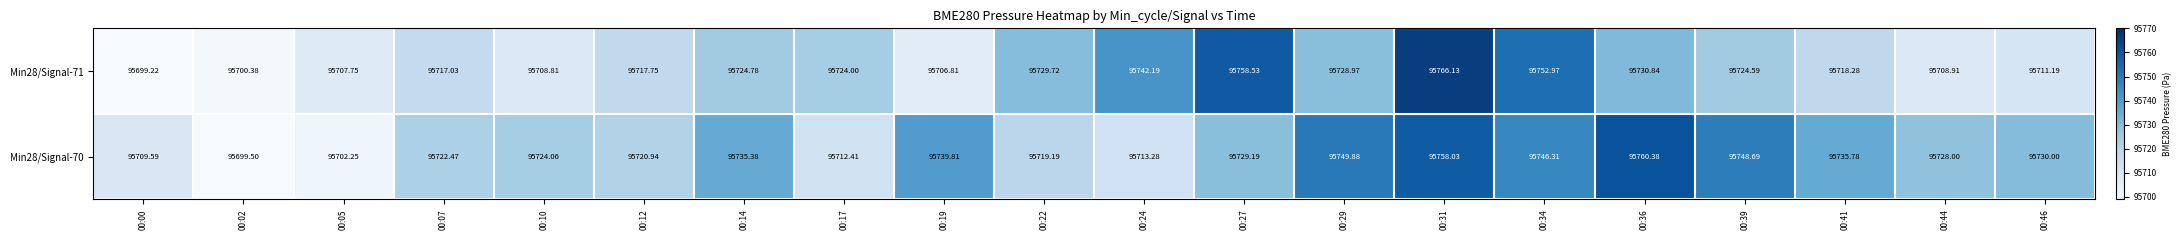

Is the value of Min28/Signal-70 at 00:46 greater than the value of Min28/Signal-71 at 00:46?

Yes